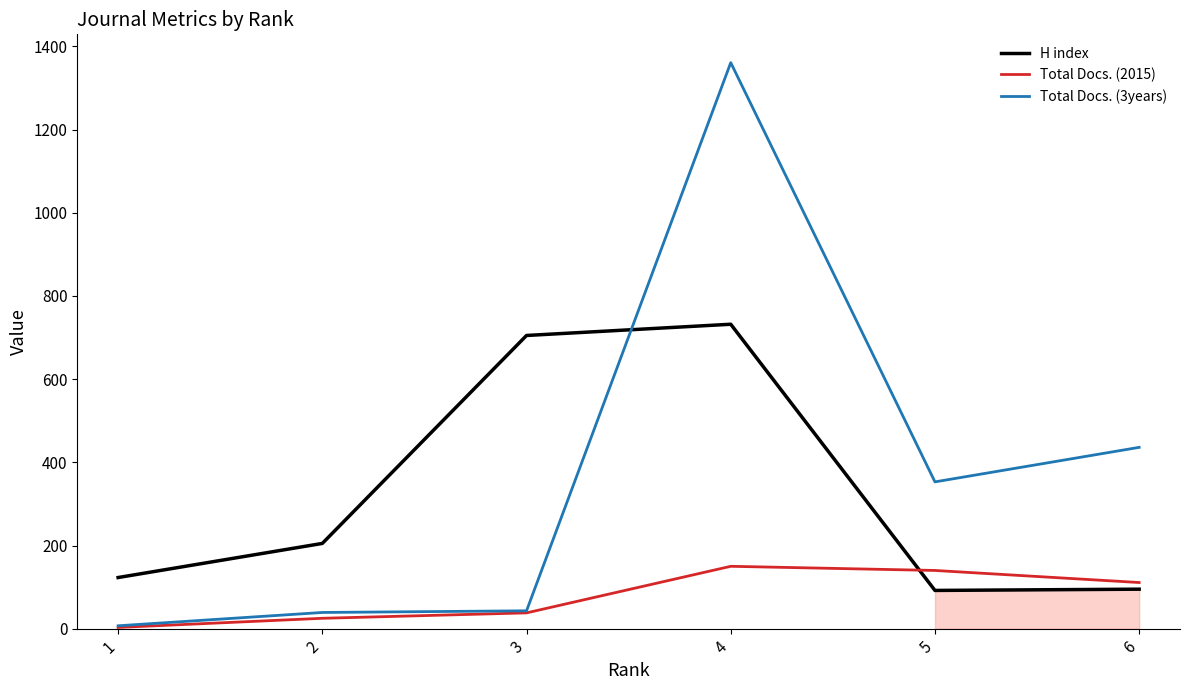

What is the difference between the H index values at 3 and 4?

27